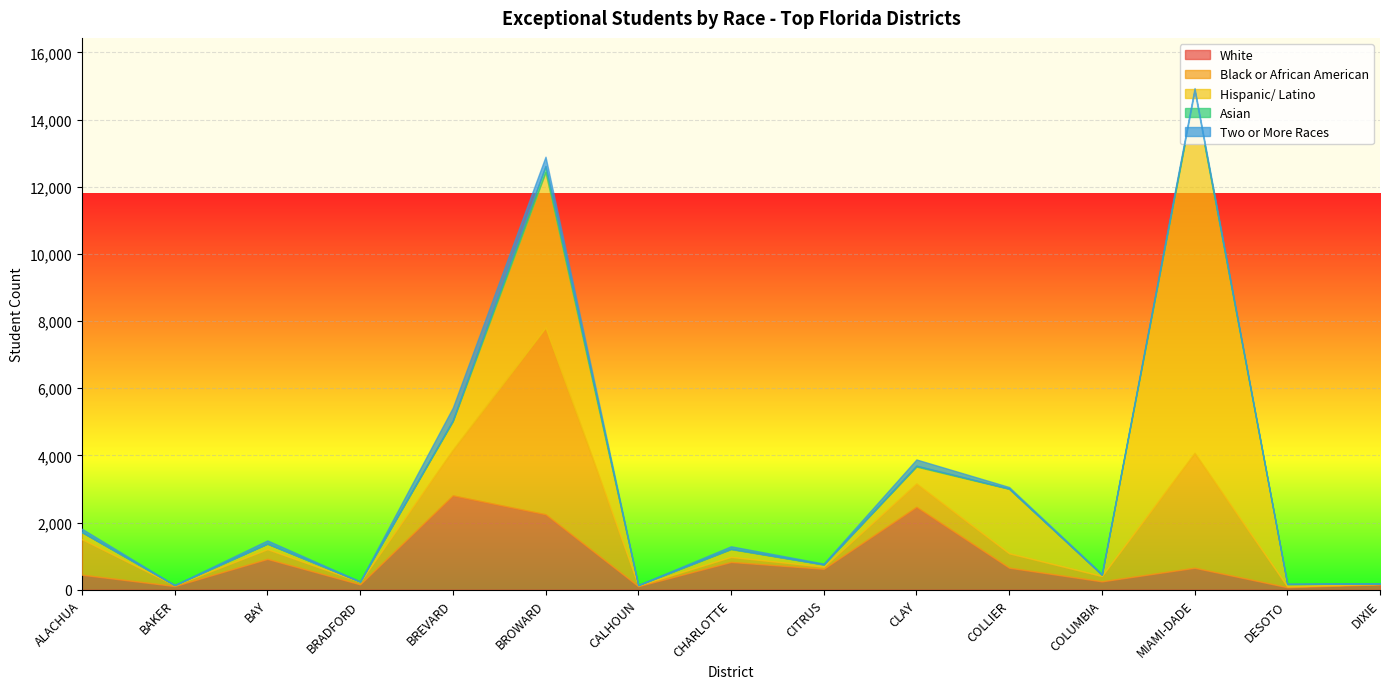

True or false: Asian has a value of 8 at COLLIER.

True